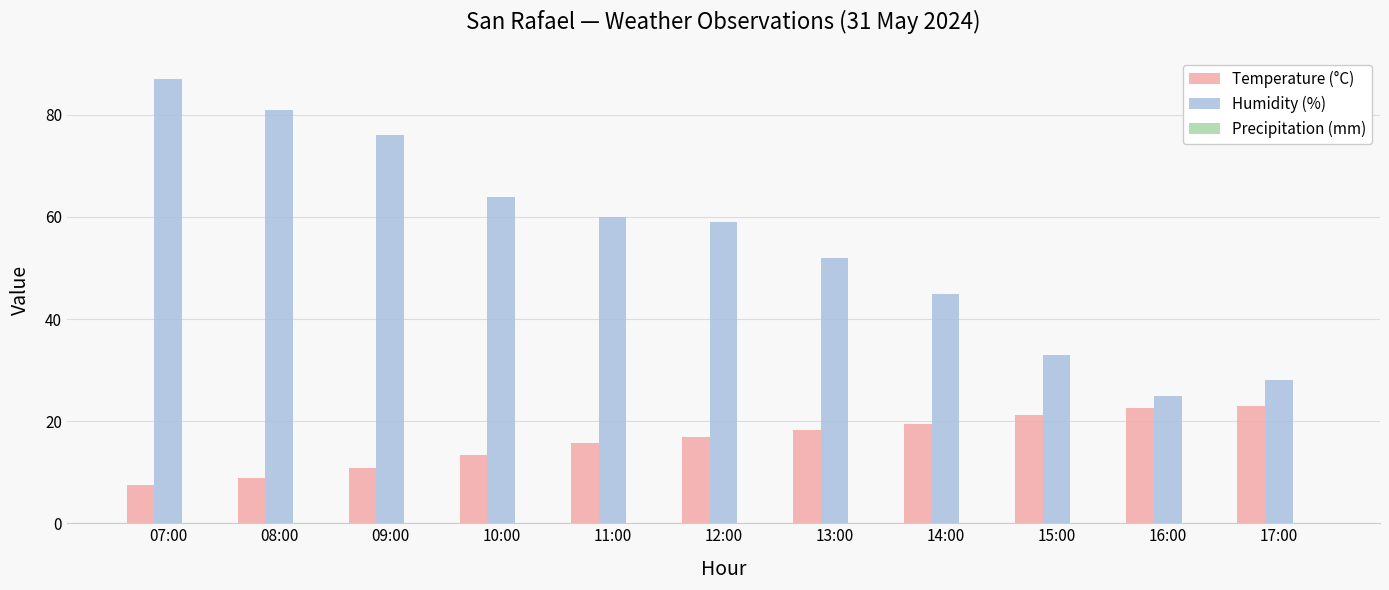

What is the average value of the Temperature (°C) series?

16.2